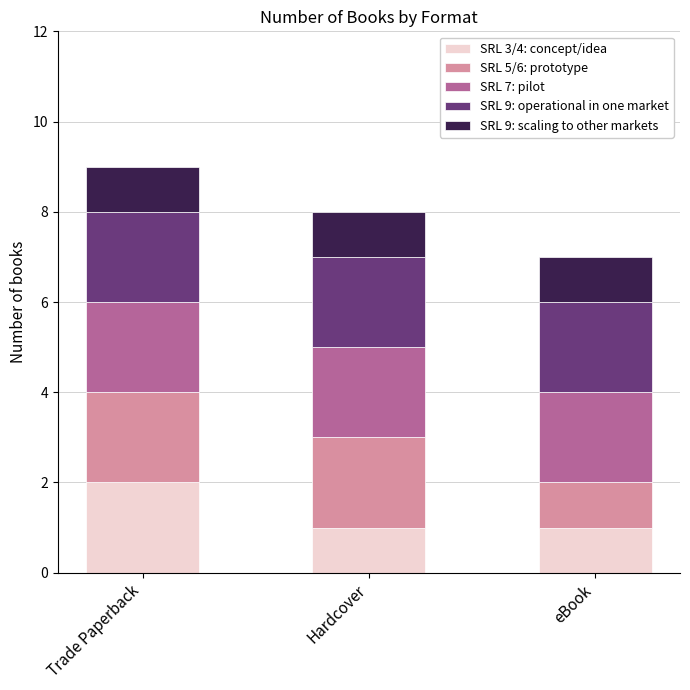

Which category has the highest value in the SRL 3/4: concept/idea series?

Trade Paperback